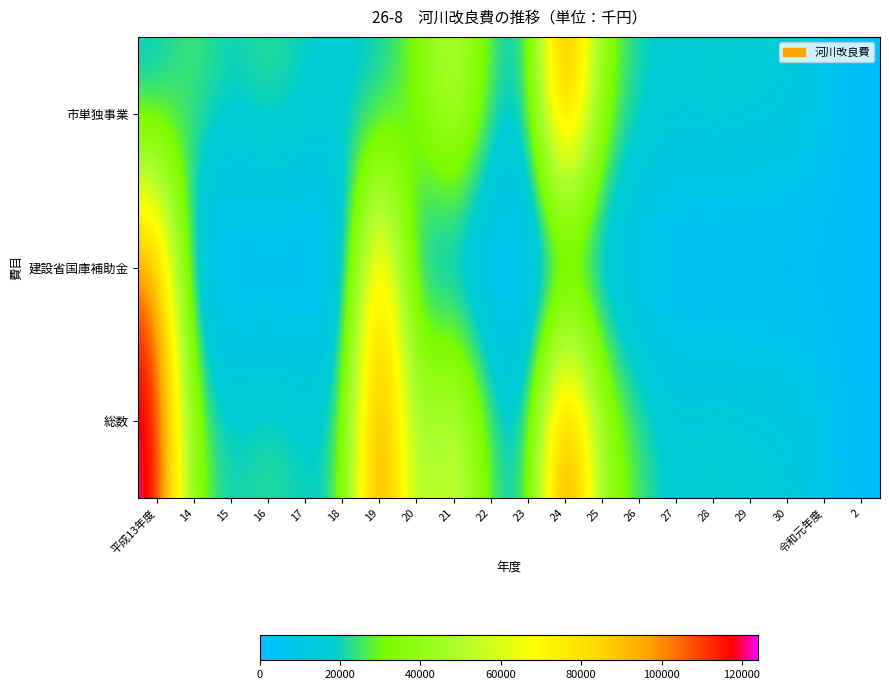

What is the spread (max minus min) of values at 平成13年度?

108000